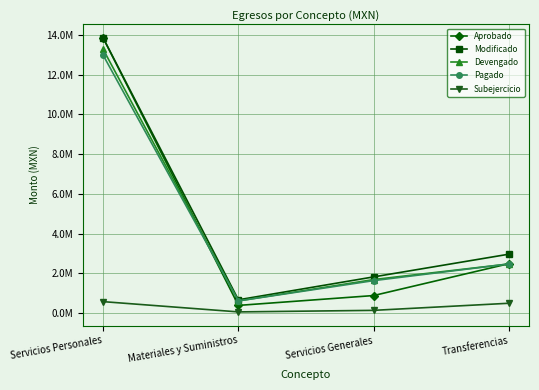

Is this an area chart (filled region under the line)?

No